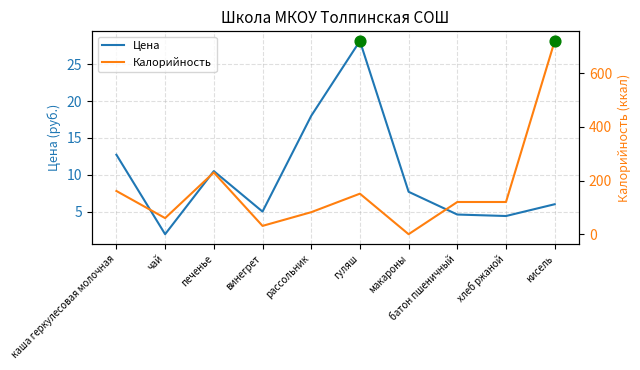

What is the total value across all series at чай?

61.9